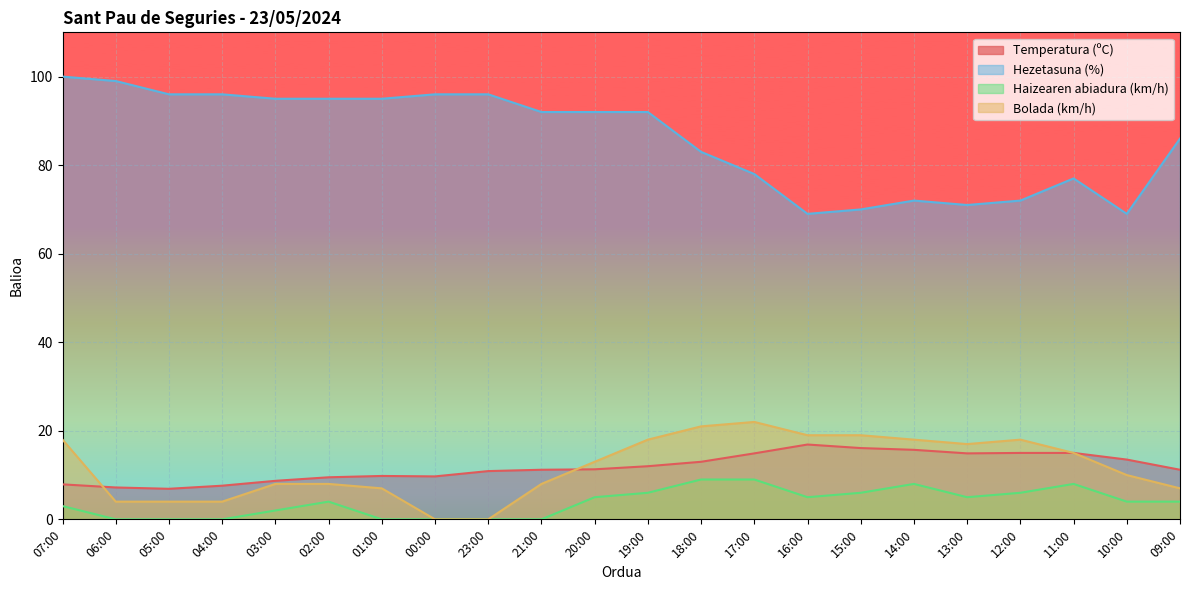

Rank the series by their maximum value, from lowest to highest.

Haizearen abiadura (km/h), Temperatura (ºC), Bolada (km/h), Hezetasuna (%)